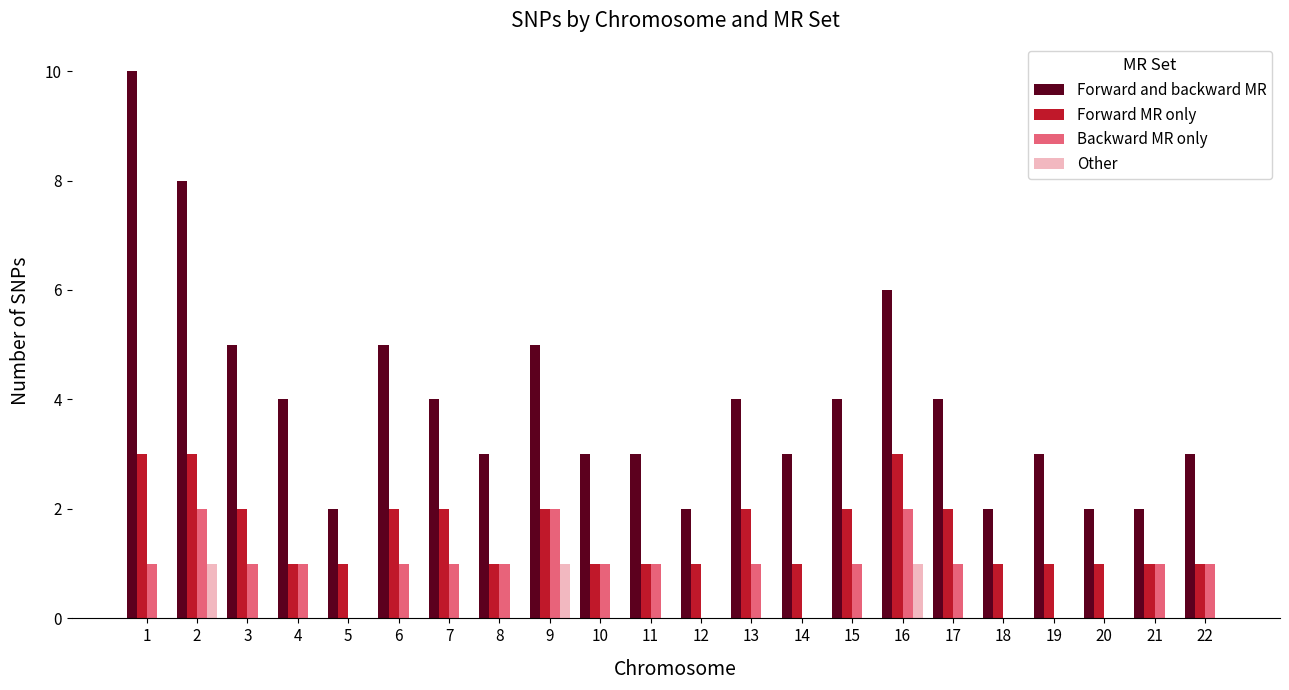

Which label corresponds to the largest value in the chart?

1